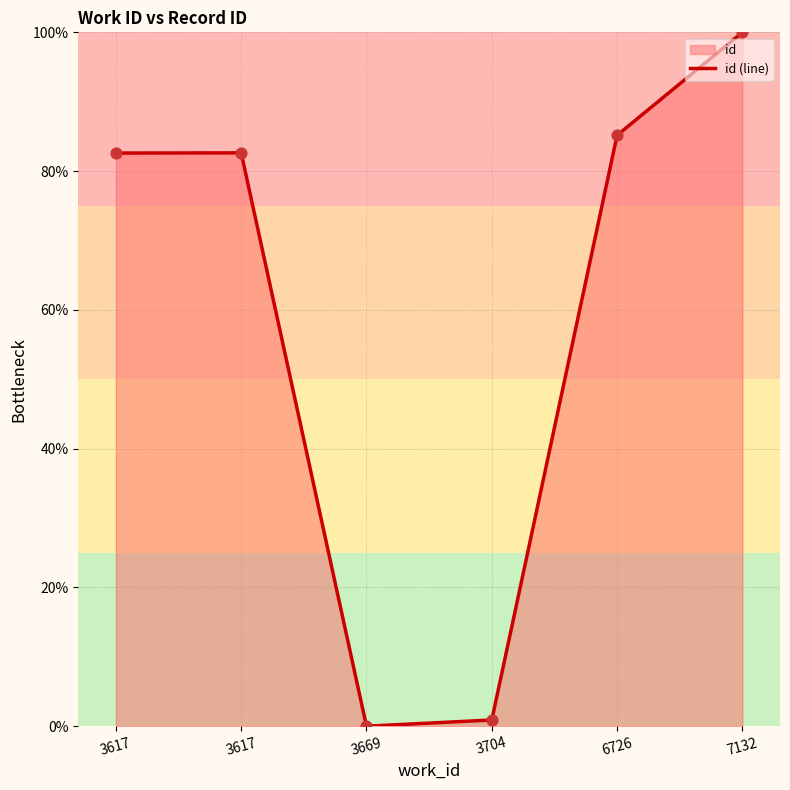

What is the ratio of the value at 6726 to the value at 7132?

0.9